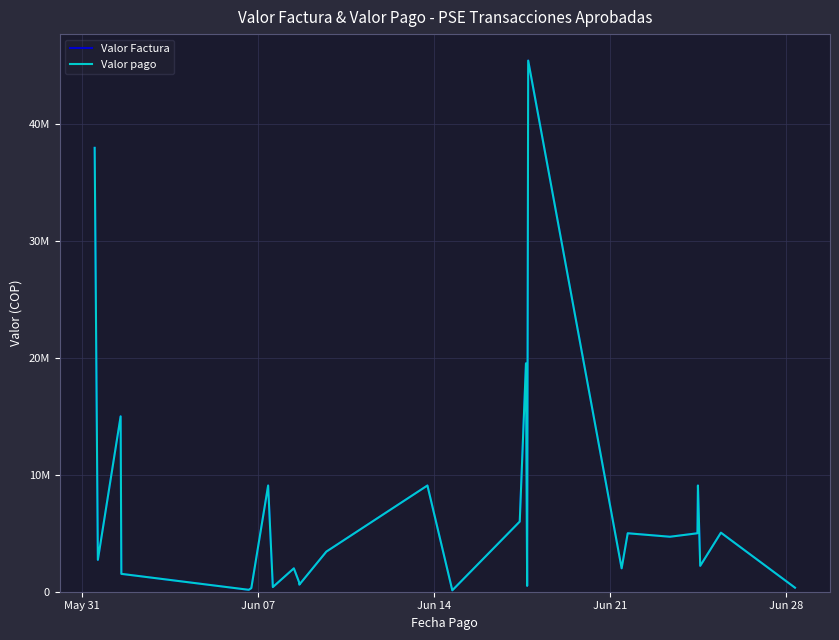

True or false: Valor Factura and Valor pago cross at least once.

False